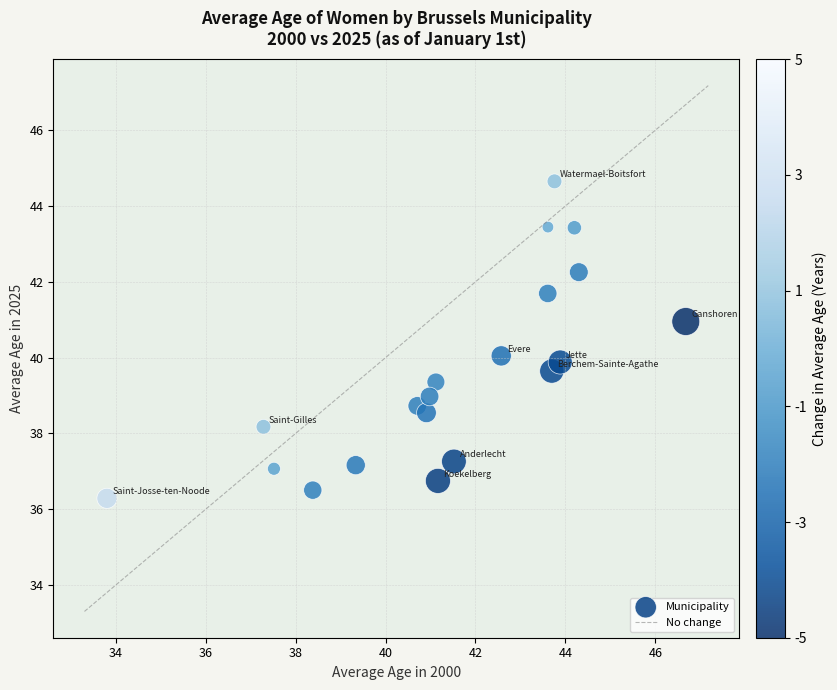

What is the range of Y values (max minus min)?

8.4